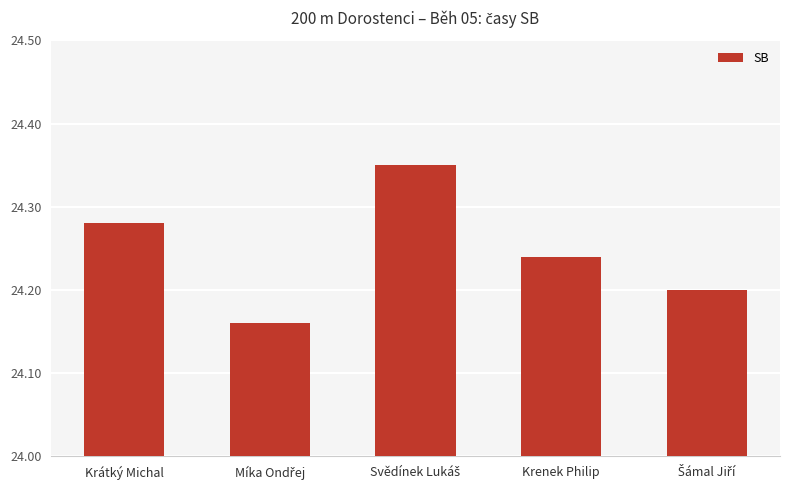

What position from the left is Krenek Philip?

4